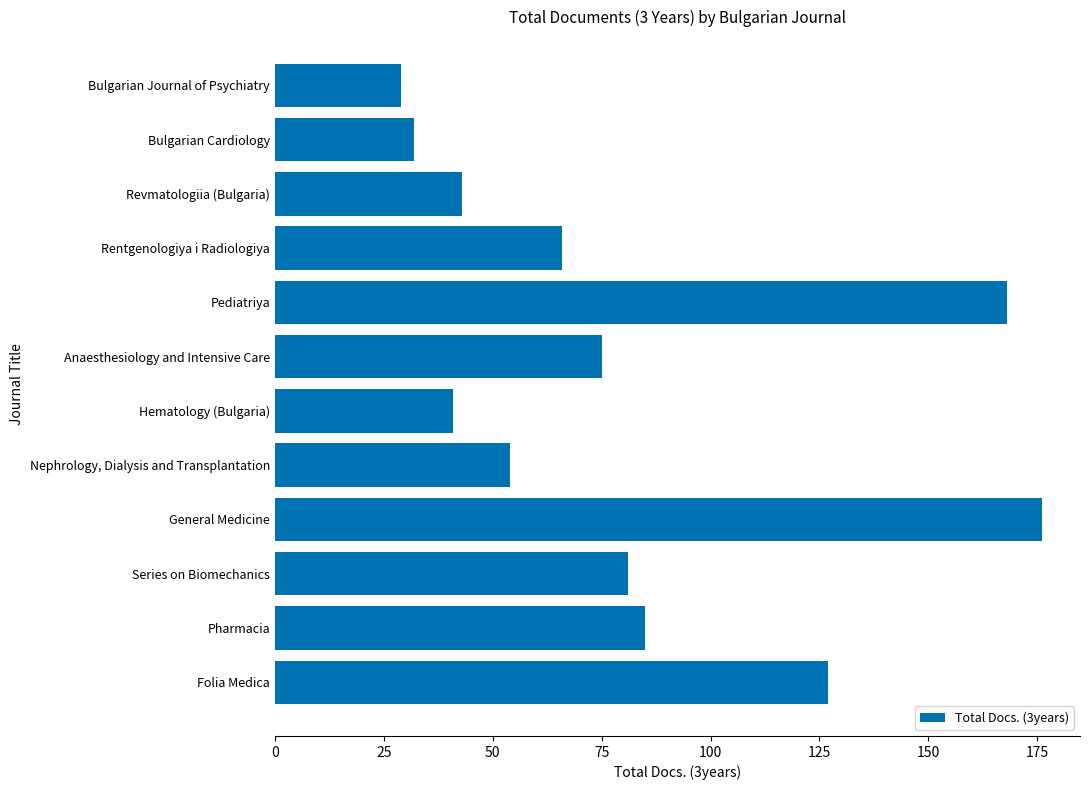

At which label is the value closest to 102?

Pharmacia